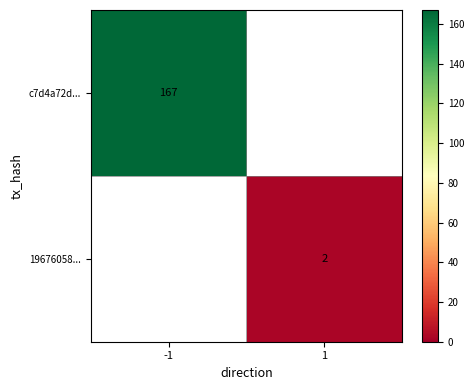

Rank the series by their maximum value, from highest to lowest.

c7d4a72d..., 19676058...